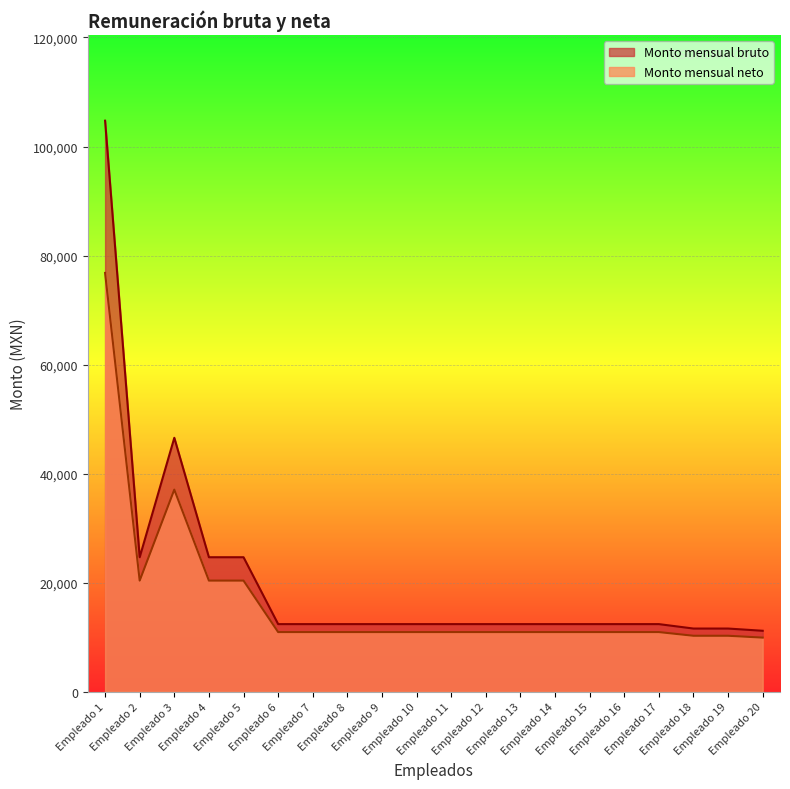

What is the maximum value shown in the chart?

104740